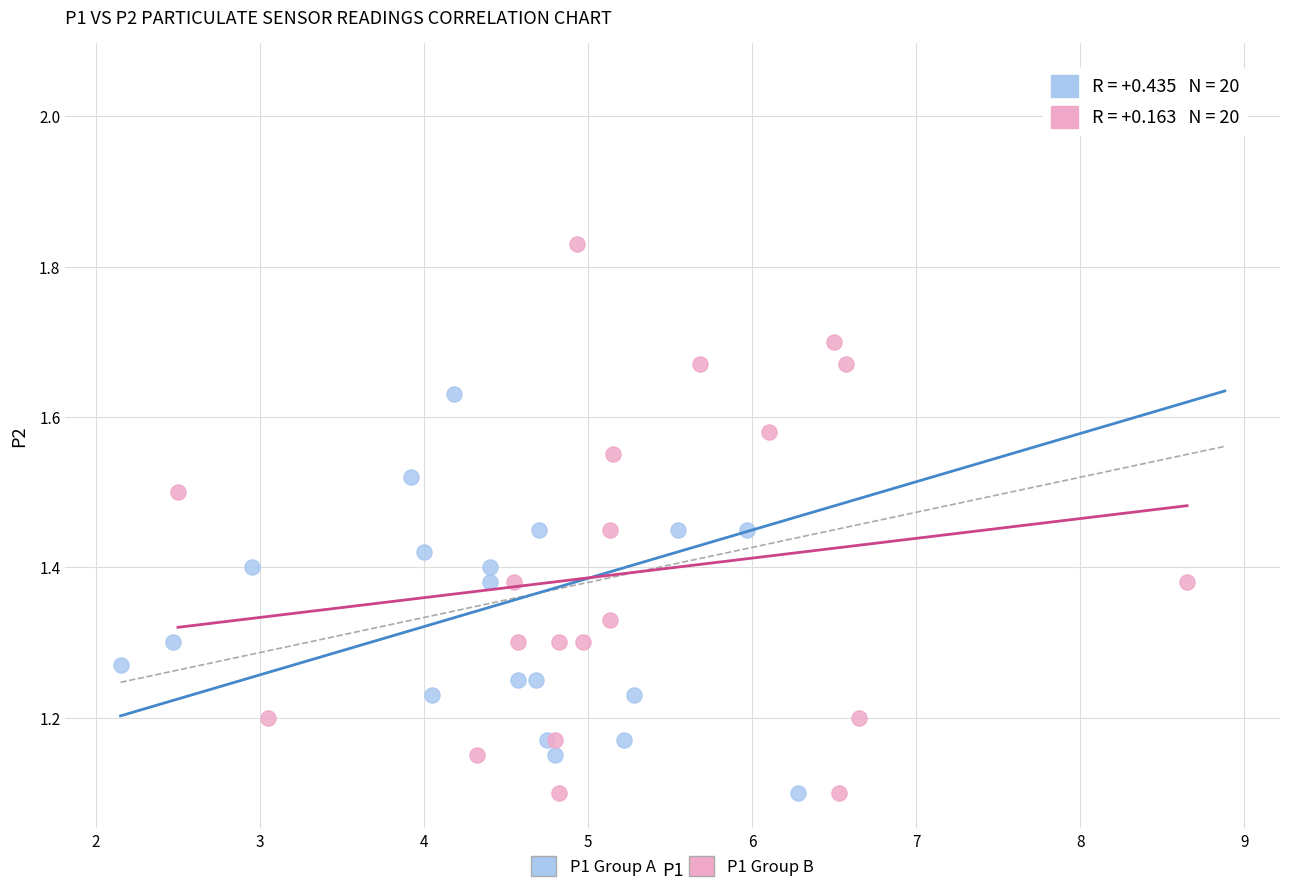

Which series reaches the maximum Y coordinate?

P1 Group A